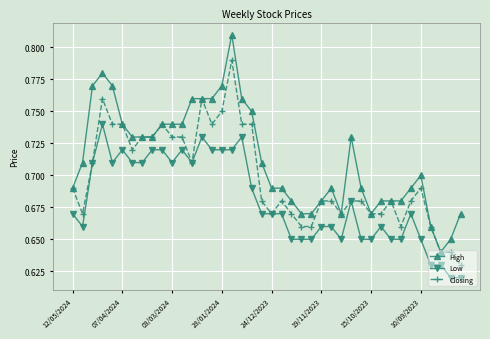

At how many categories does at least one series exceed 0?

40